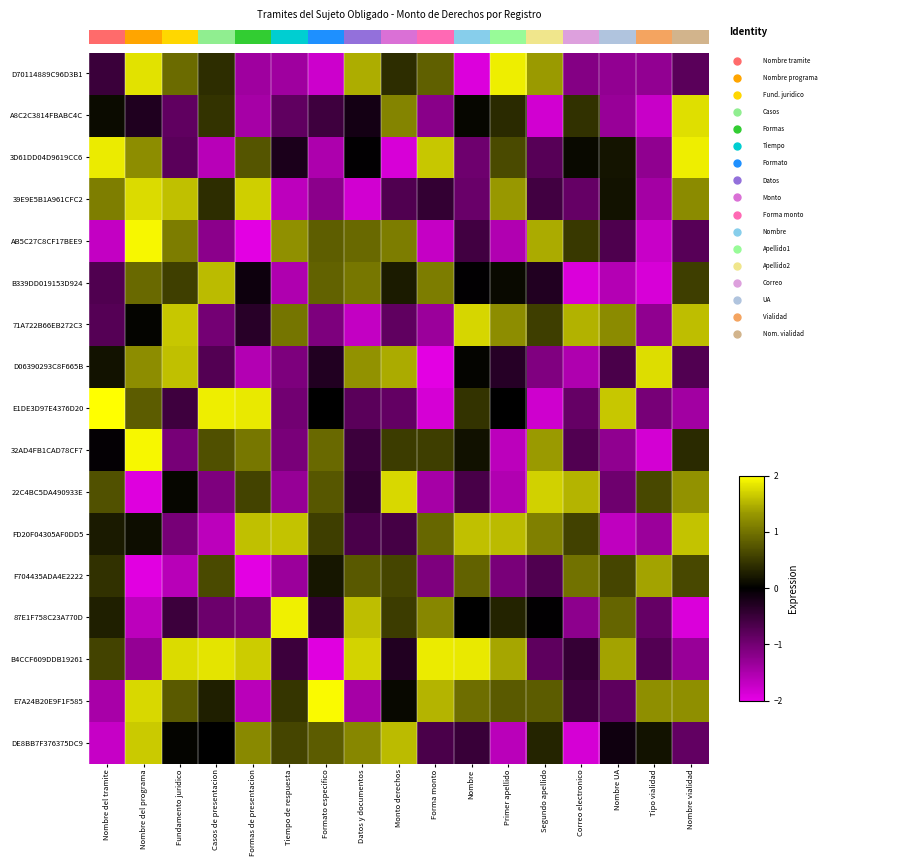

What is the spread (max minus min) of values at Primer apellido?

3.5